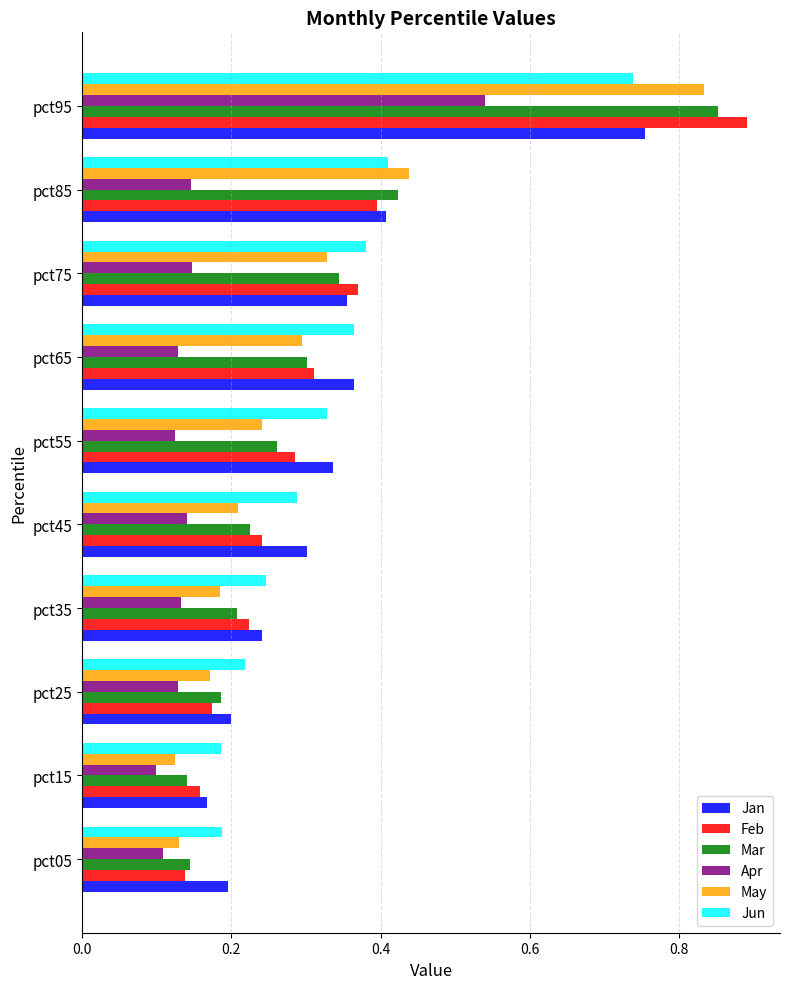

At which category is the sum across all series the highest?

pct95